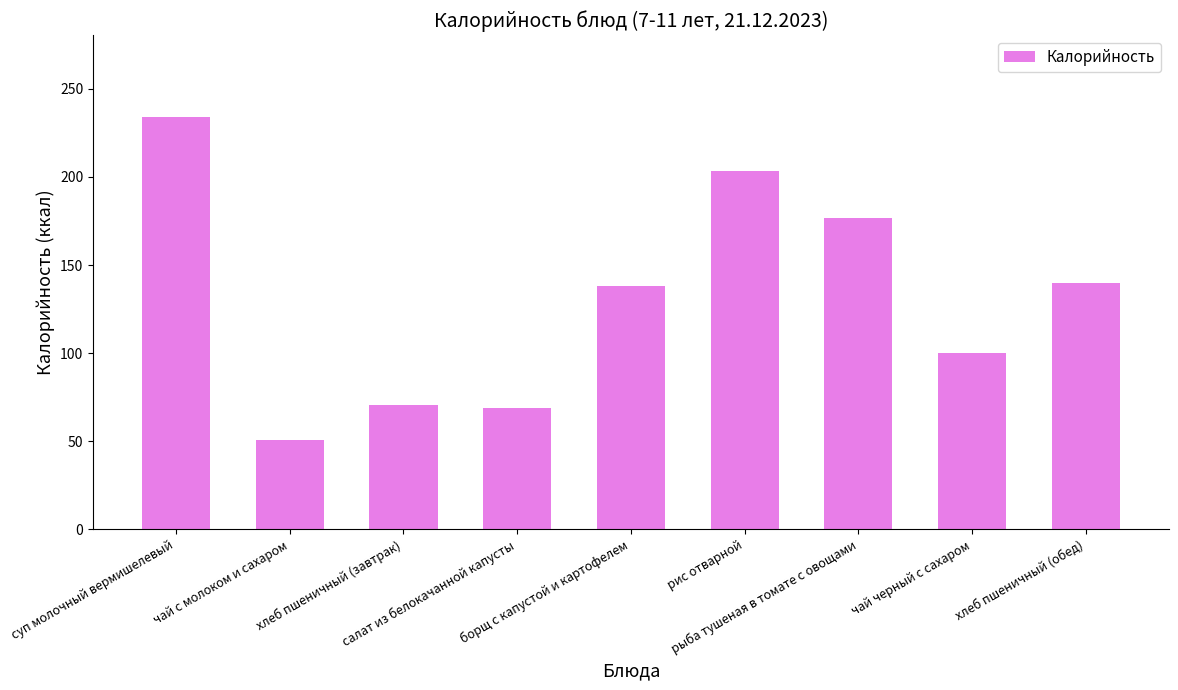

Approximately how many times larger is the value at чай черный с сахаром compared to хлеб пшеничный (завтрак)?

1.4